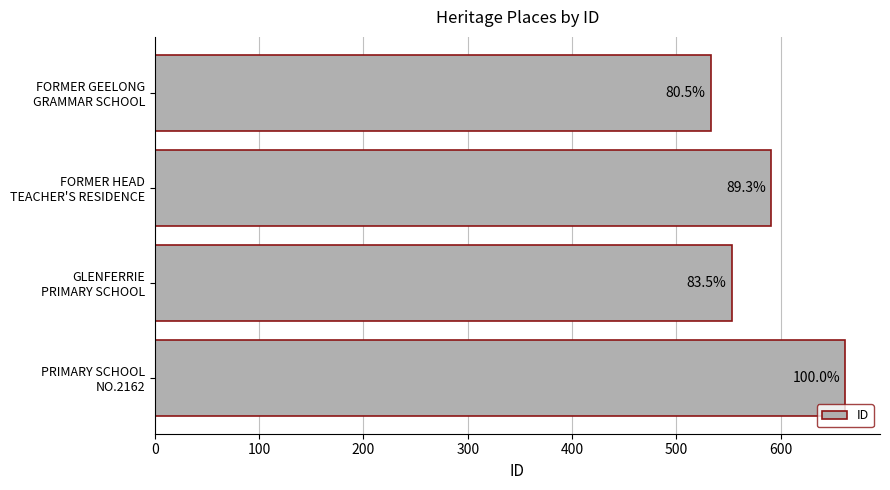

What is the difference between the second highest and second lowest values?

38